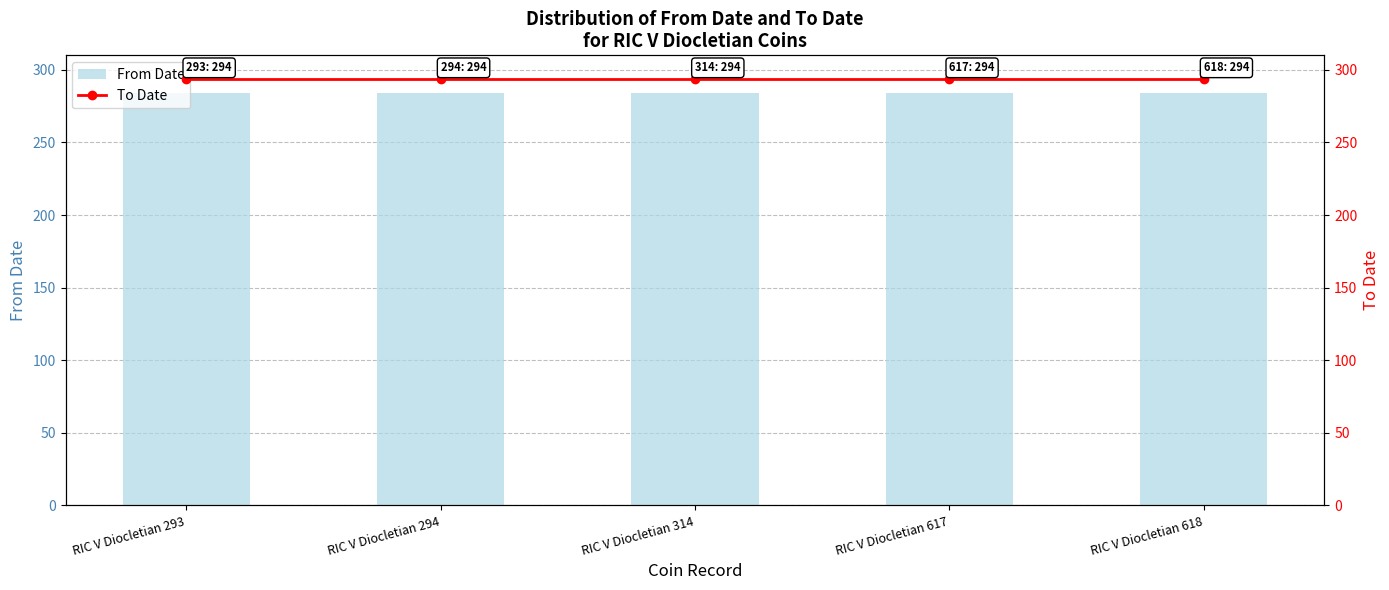

What is the difference between the highest and lowest values at RIC V Diocletian 618?

10